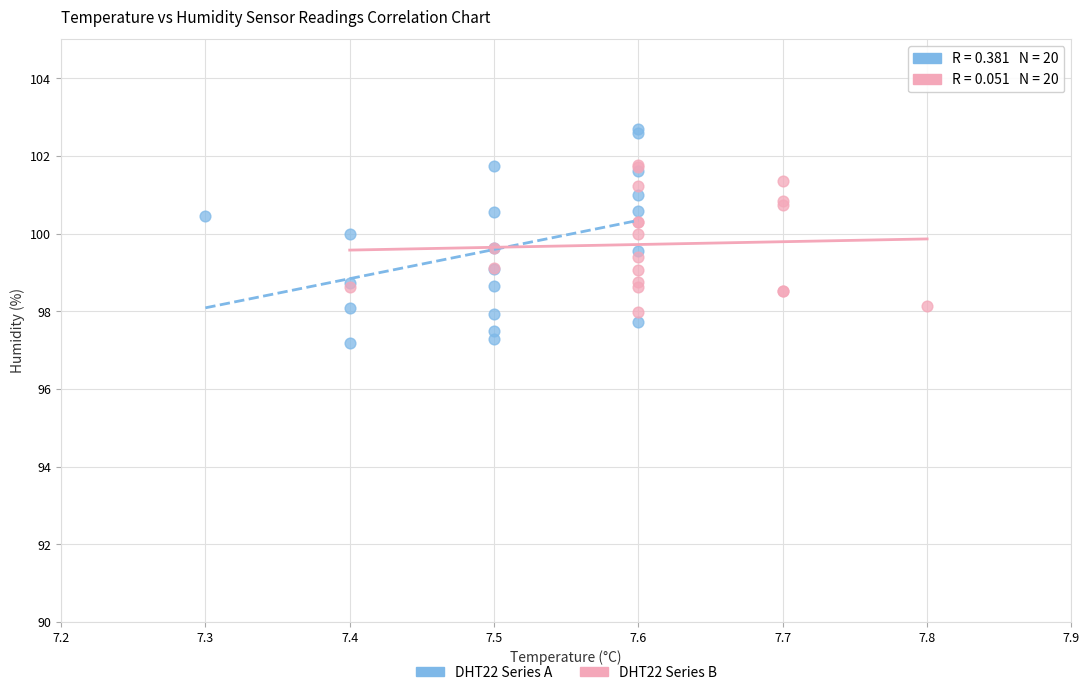

Which series contains the highest Y value?

DHT22 Series A